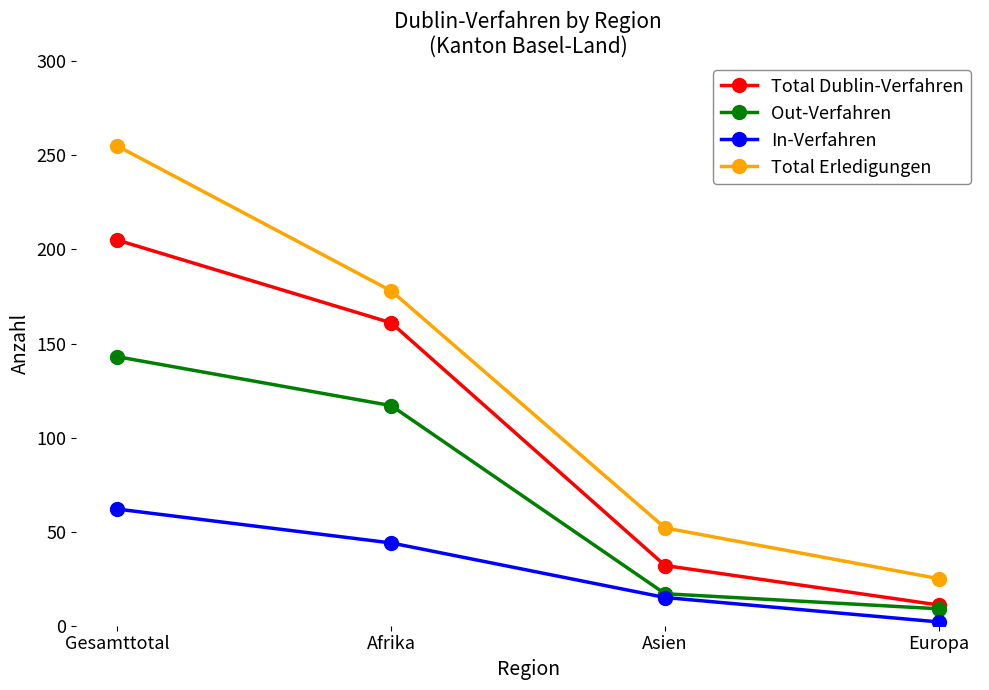

Reading left to right, extract all data points from this chart.

Total Dublin-Verfahren: 205	161	32	11
Out-Verfahren: 143	117	17	9
In-Verfahren: 62	44	15	2
Total Erledigungen: 255	178	52	25